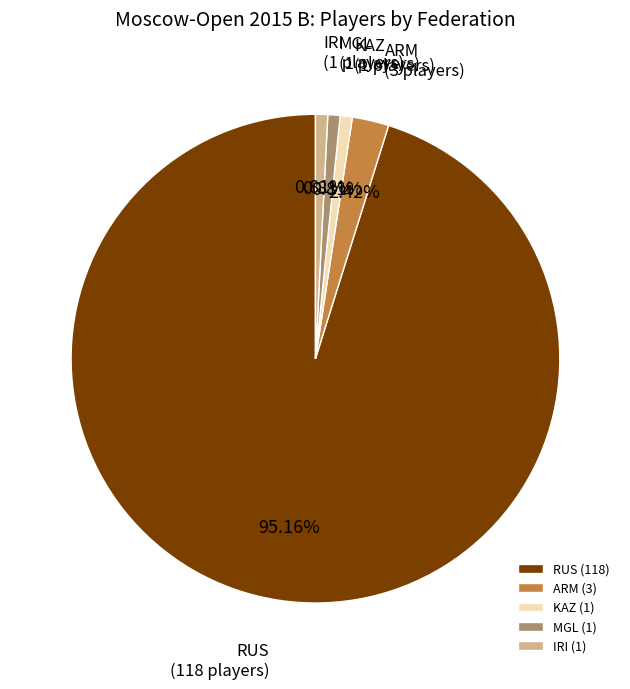

How many slices are in this pie chart?

5